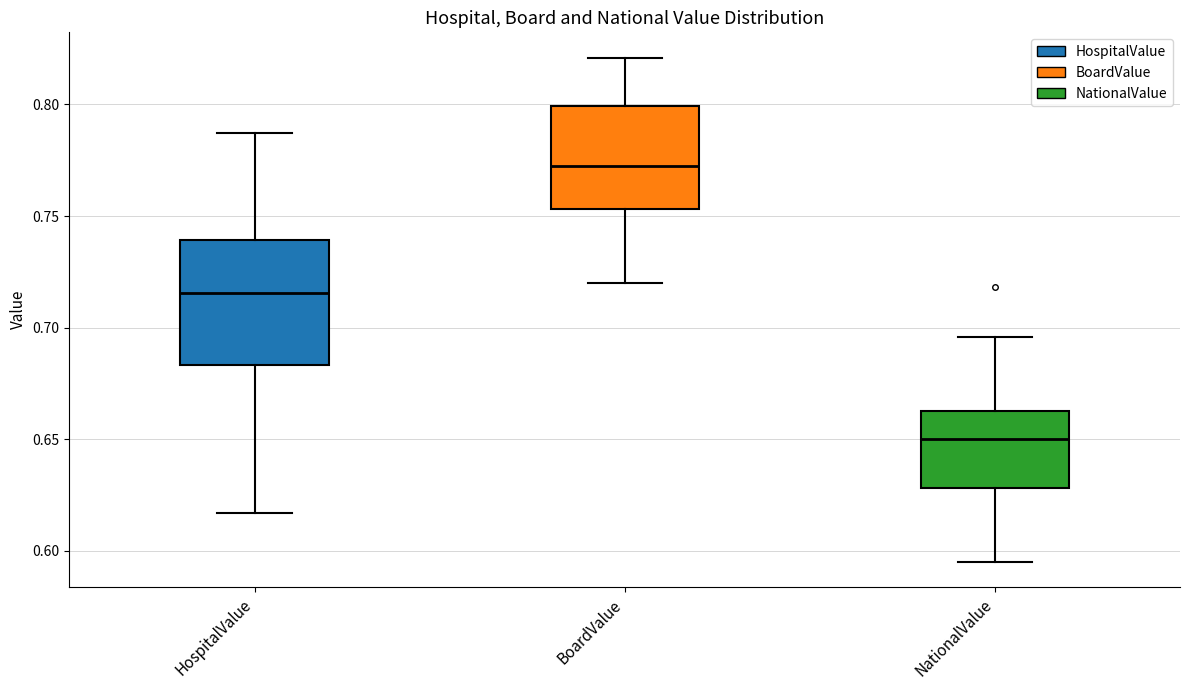

Reading left to right, read every box against the y-axis: the position of its median line, the range the box covers, and the ends of its whiskers. The values are not printed on the chart, so give them approximately, as read against the axis.

HospitalValue: median 0.715, box 0.685 to 0.740, whiskers 0.615 to 0.785
BoardValue: median 0.775, box 0.755 to 0.800, whiskers 0.720 to 0.820
NationalValue: median 0.650, box 0.630 to 0.665, whiskers 0.595 to 0.695